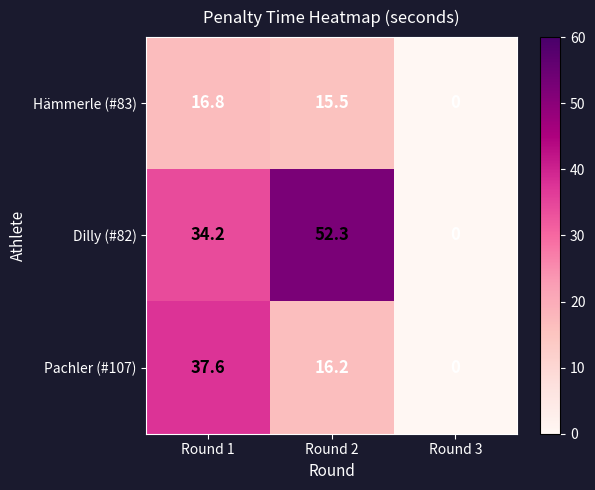

At Round 1, list the series in order from largest to smallest.

Pachler (#107), Dilly (#82), Hämmerle (#83)